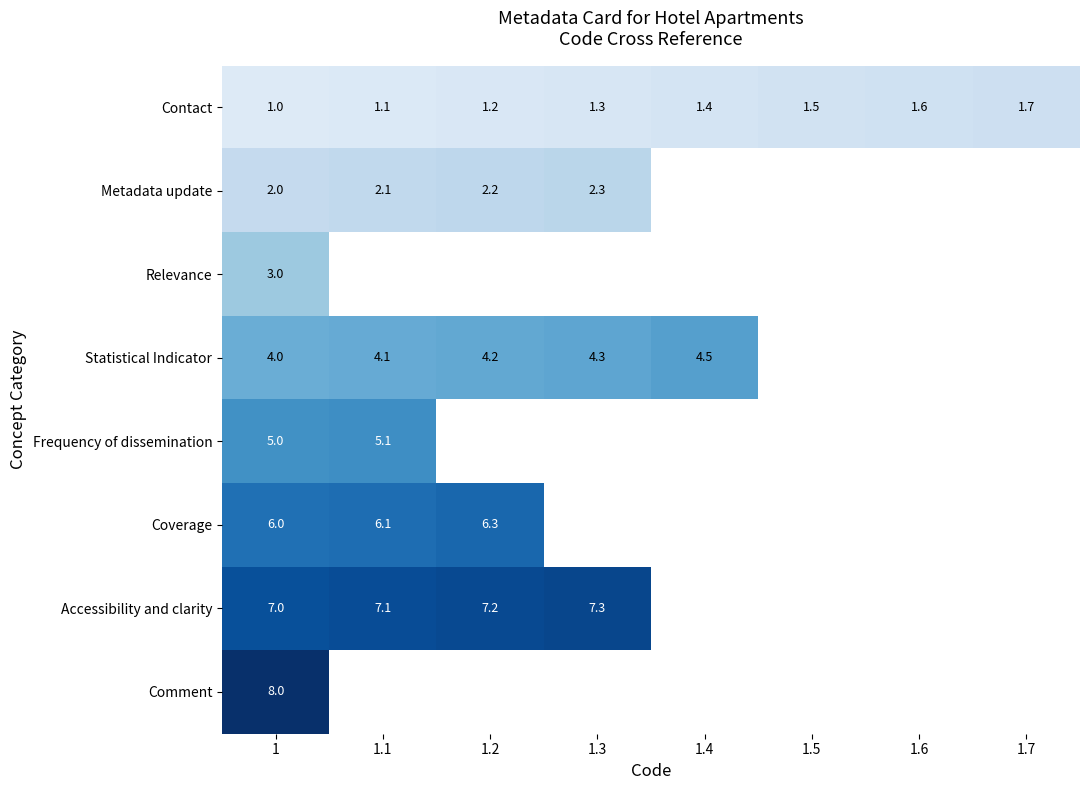

Is it true that Statistical Indicator equals 7.2 at 1.2?

False